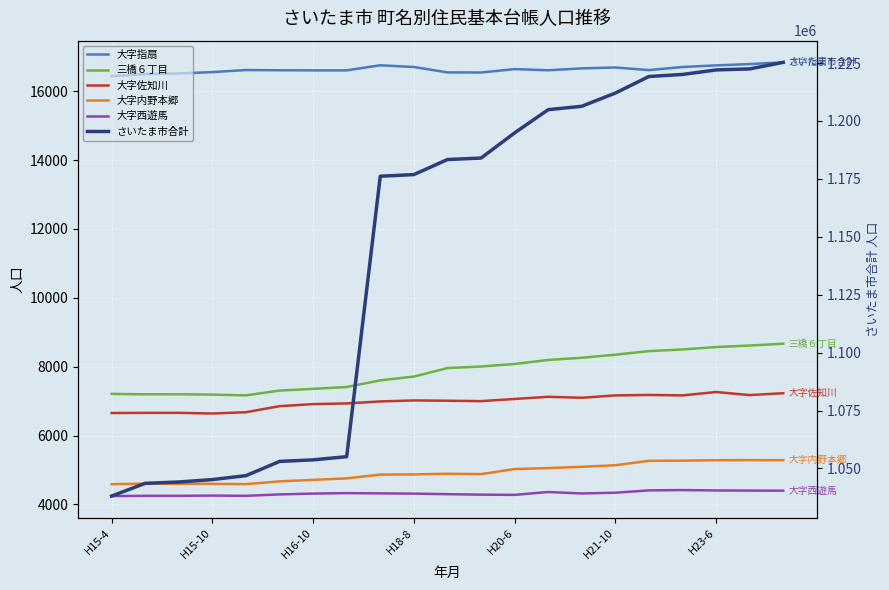

What is the difference between the maximum and minimum values in the 大字内野本郷 series?

699